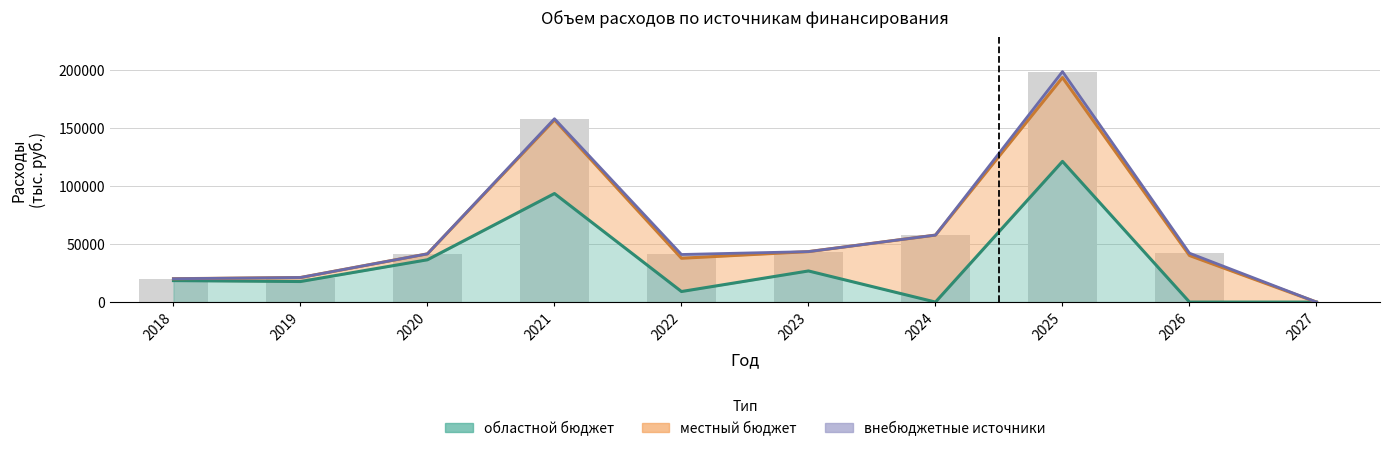

Is the value of областной бюджет at 2027 greater than the value of внебюджетные источники at 2023?

No